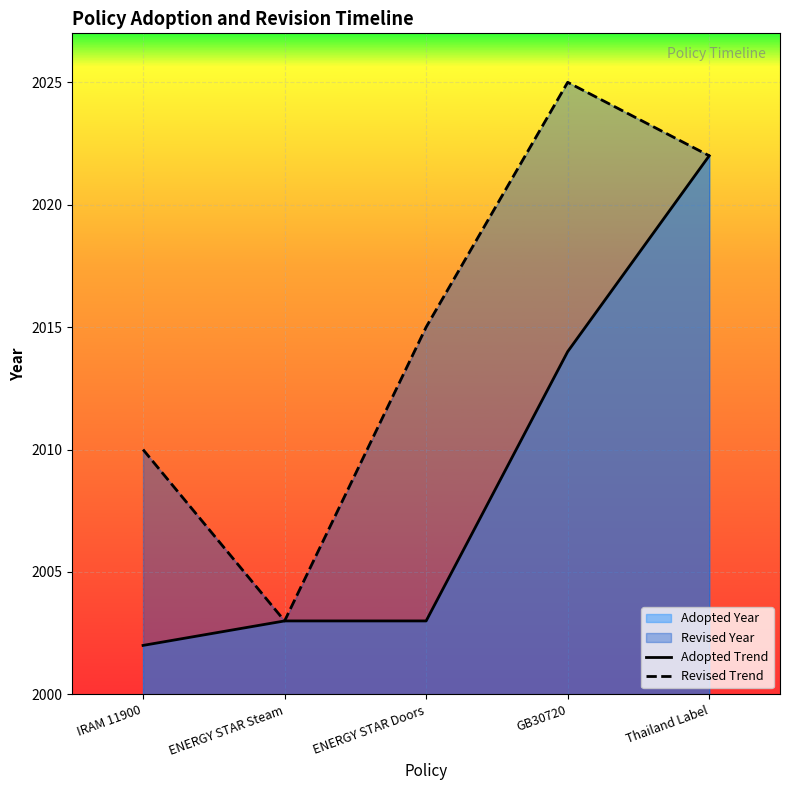

True or false: Adopted Trend has a value of 3195 at ENERGY STAR Steam.

False